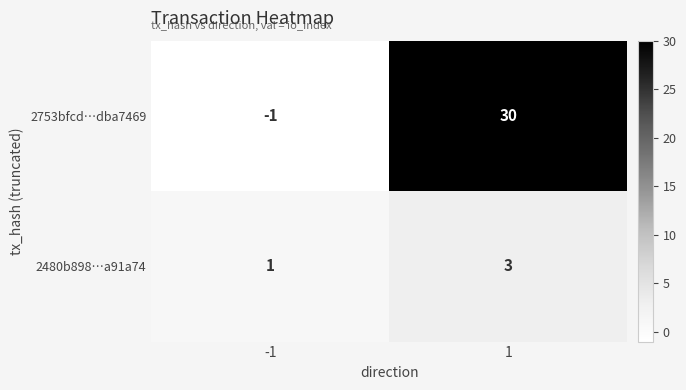

What is the smallest value displayed?

-1